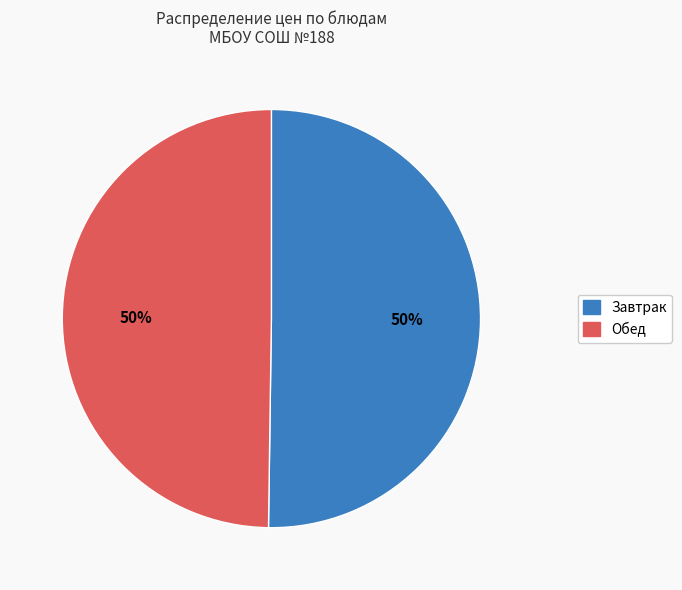

To the nearest percent, what is the average slice percentage?

50%